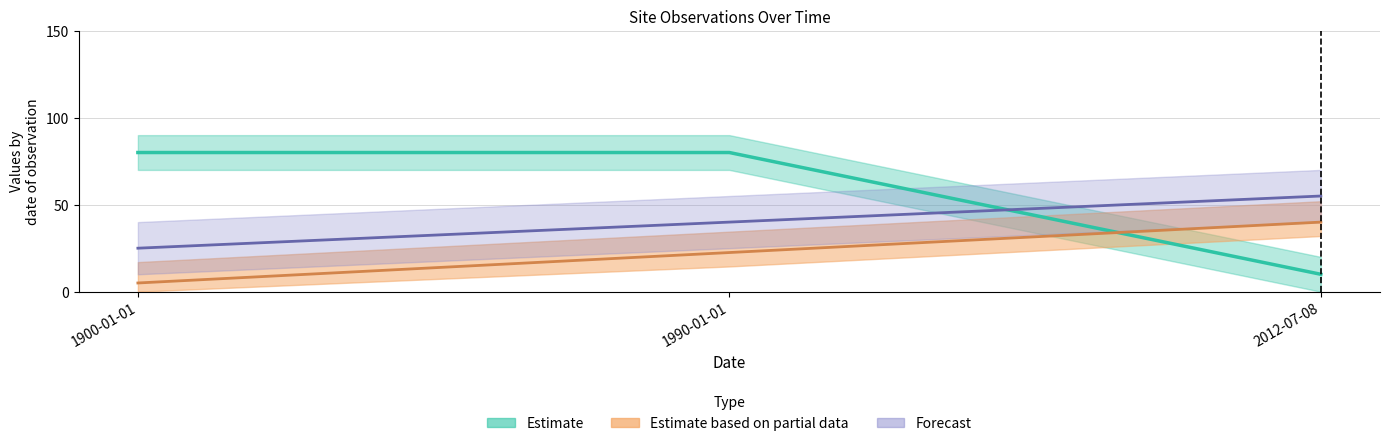

Is it true that ID equals 22.5 at 1990-01-01?

True